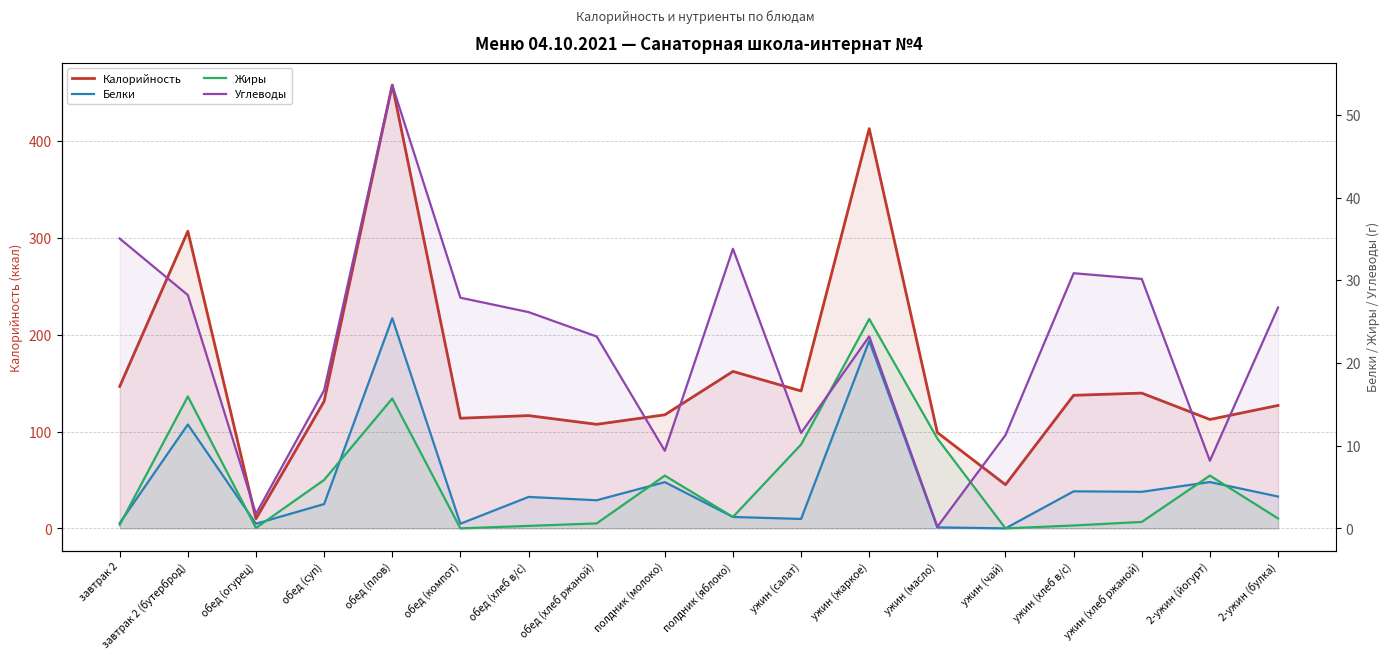

At how many categories does at least one series exceed 193?

3